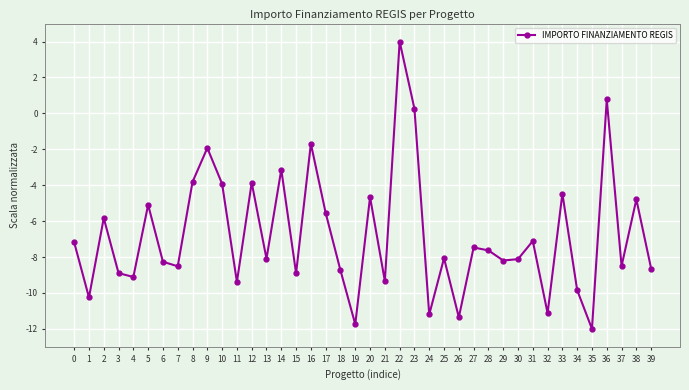

Which label corresponds to the smallest value in the chart?

35